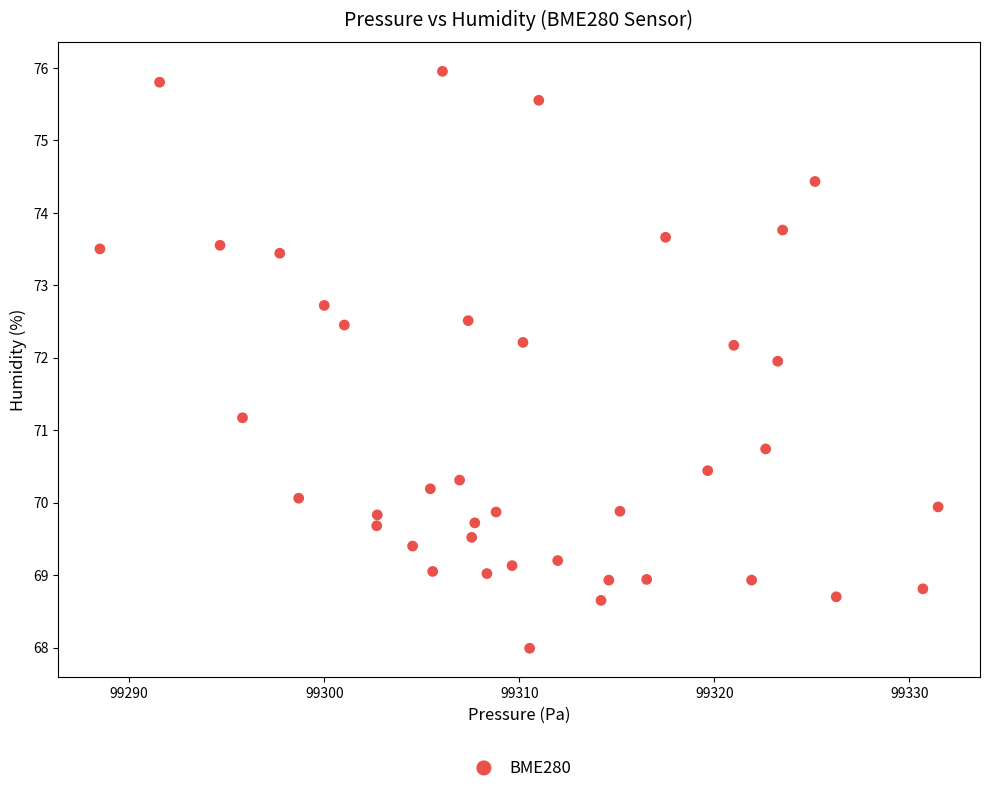

What is the range of X values (max minus min)?

43.0